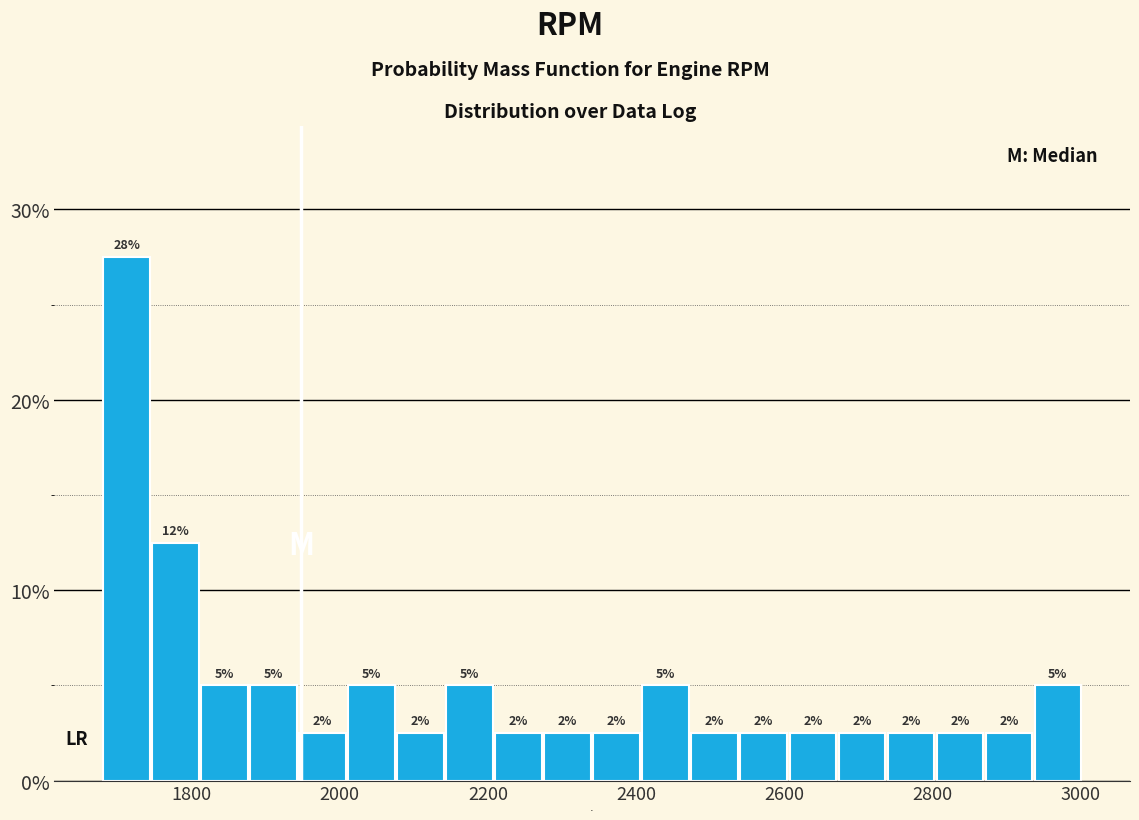

Read against the x-axis, roughly where is the centre of the tallest bar?

1720